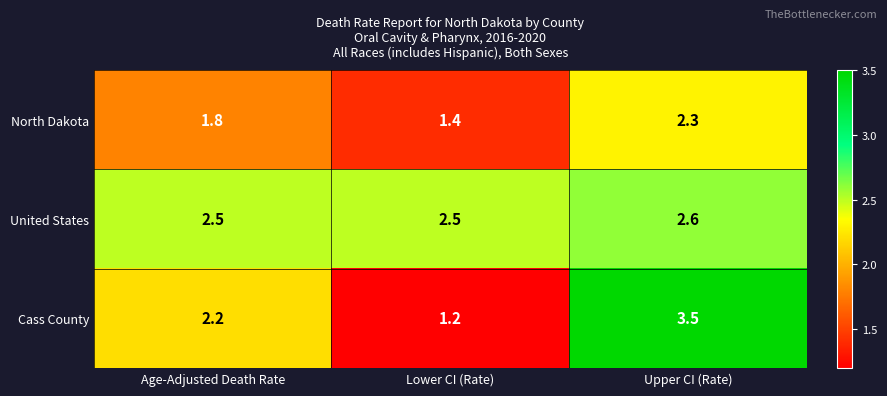

Reading left to right, extract all data points from this chart.

North Dakota: Age-Adjusted Death Rate=1.8	Lower CI (Rate)=1.4	Upper CI (Rate)=2.3
United States: Age-Adjusted Death Rate=2.5	Lower CI (Rate)=2.5	Upper CI (Rate)=2.6
Cass County: Age-Adjusted Death Rate=2.2	Lower CI (Rate)=1.2	Upper CI (Rate)=3.5